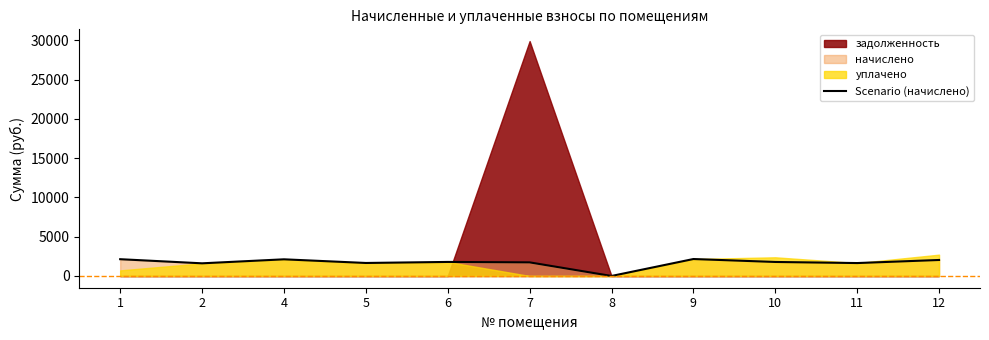

What is the change in value from 8 to 10?

+1785.3